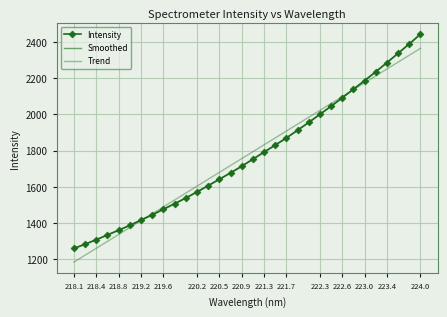

At how many categories does at least one series exceed 1814?

15